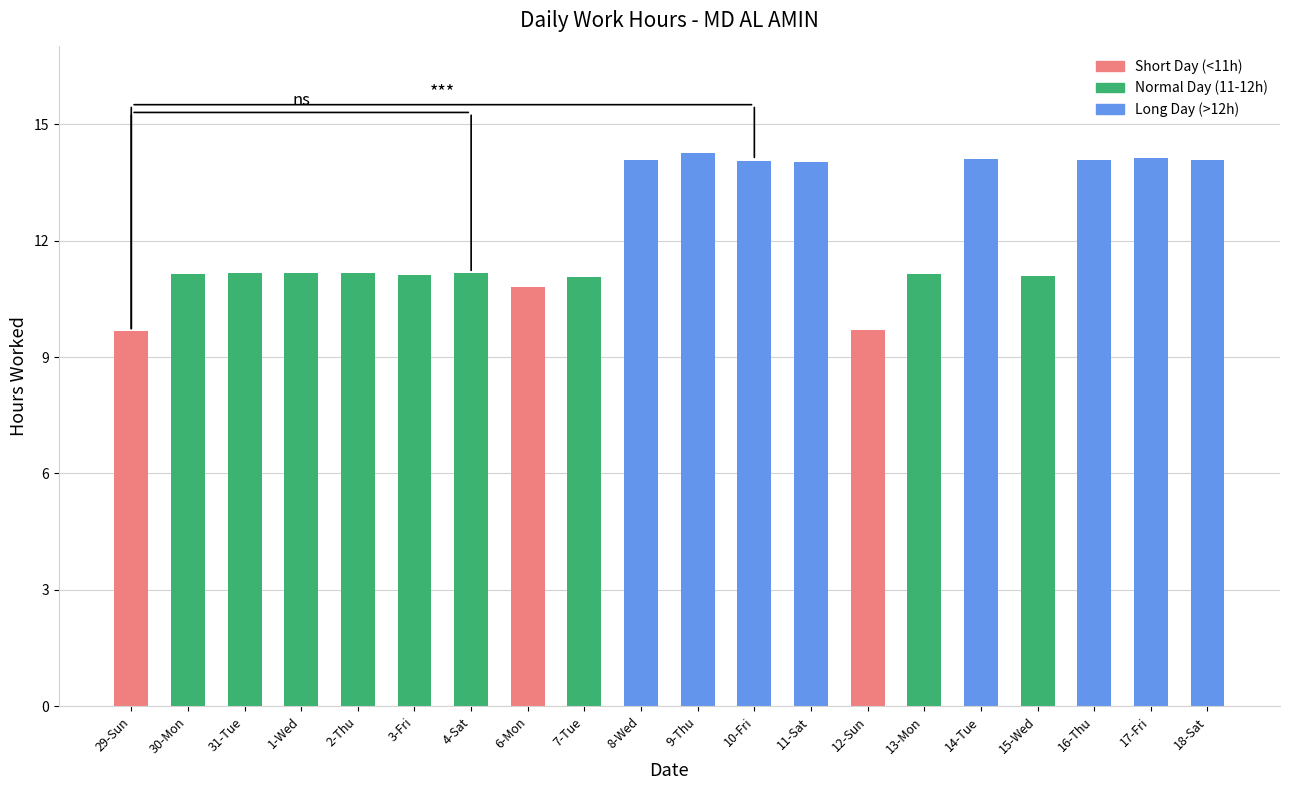

What is the smallest value displayed?

9.7